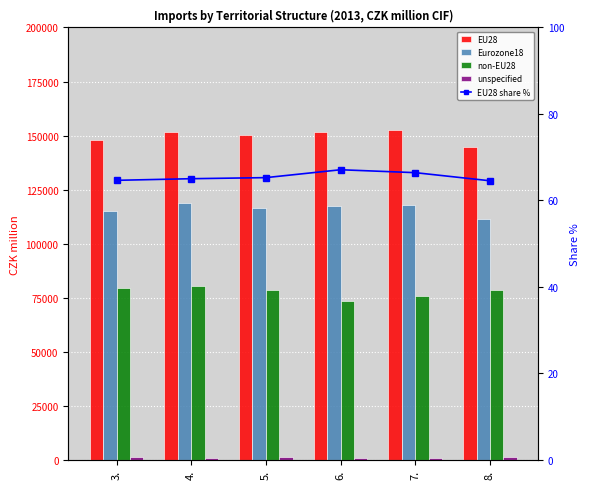

Where is Eurozone18 nearest to the value 115021?

3.